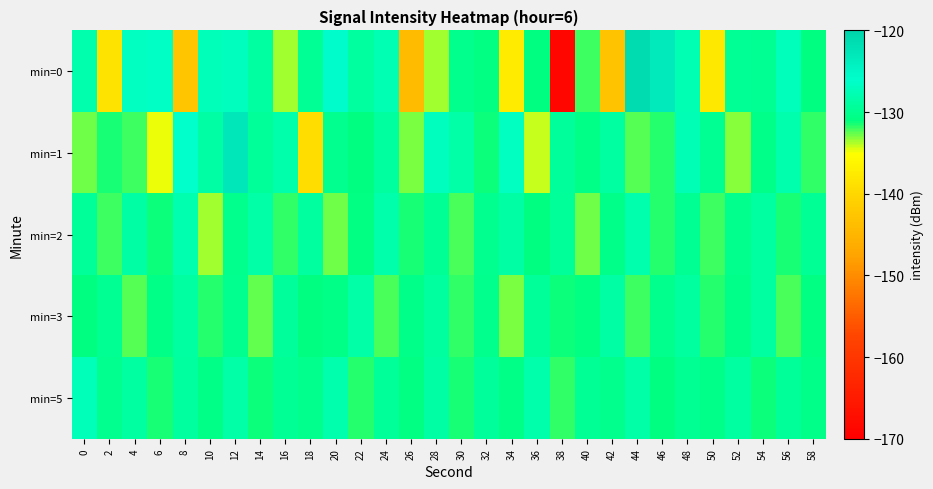

Count the number of categories in the chart.

30